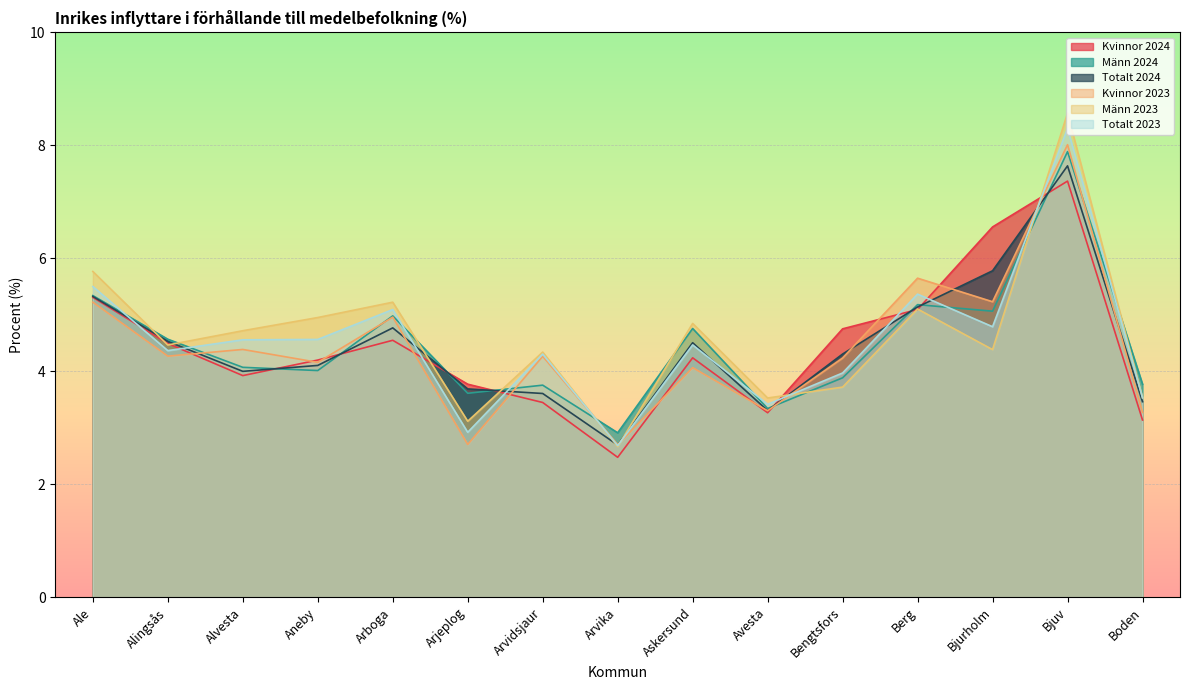

What is the difference between the Männ 2024 values at Bjurholm and Arvika?

2.2